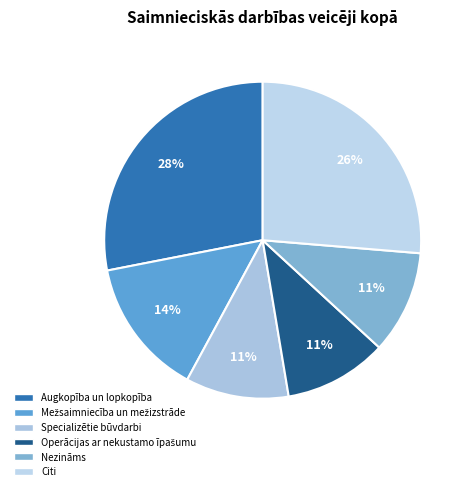

Count the number of slices in the pie.

6